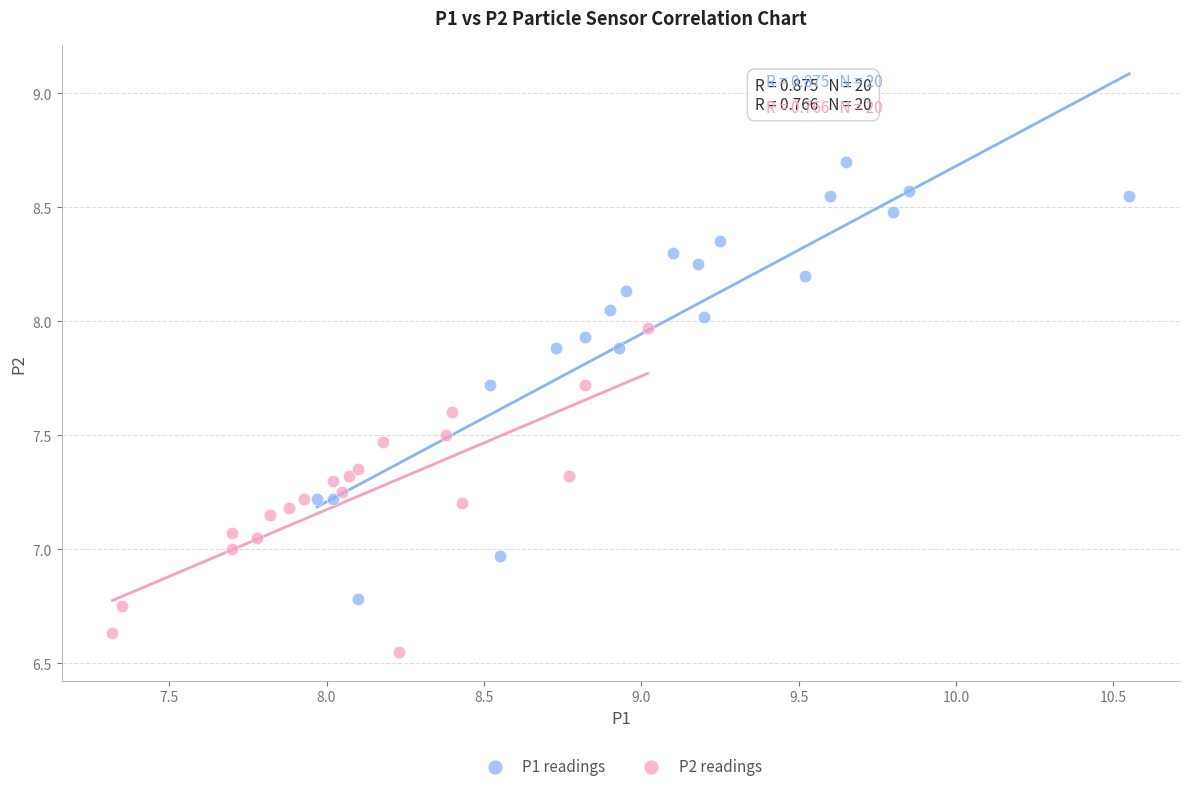

What are all the series names shown in the legend?

P1 readings, P2 readings